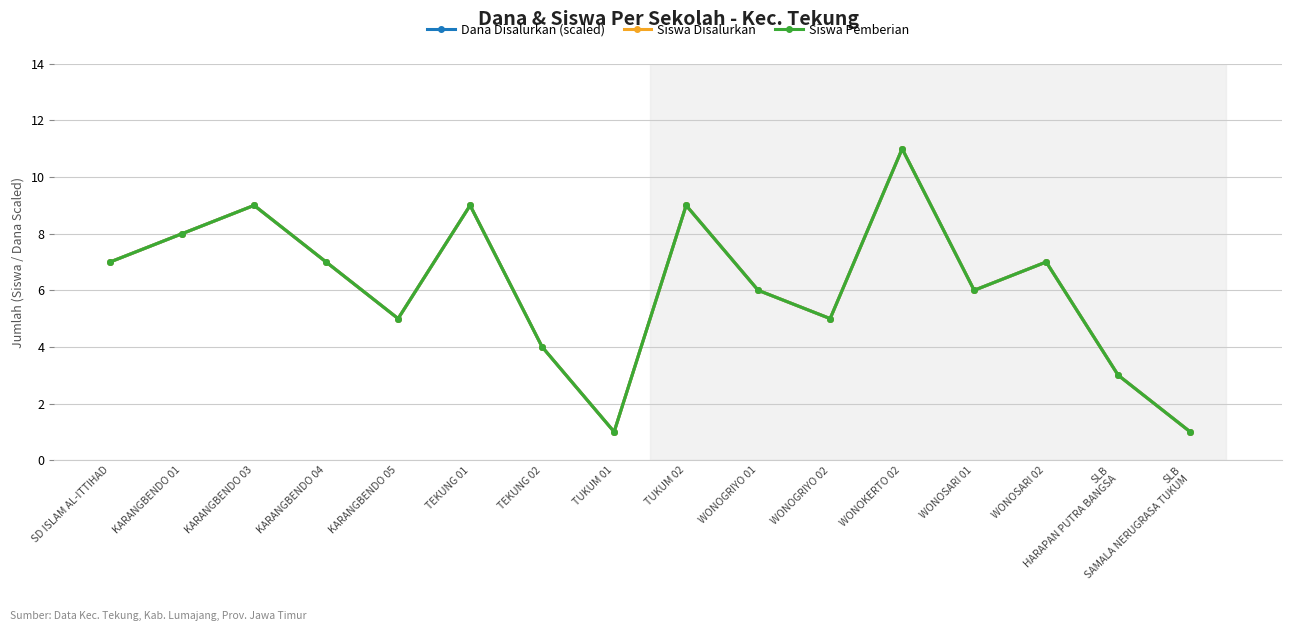

At which category is the sum across all series the highest?

WONOKERTO 02